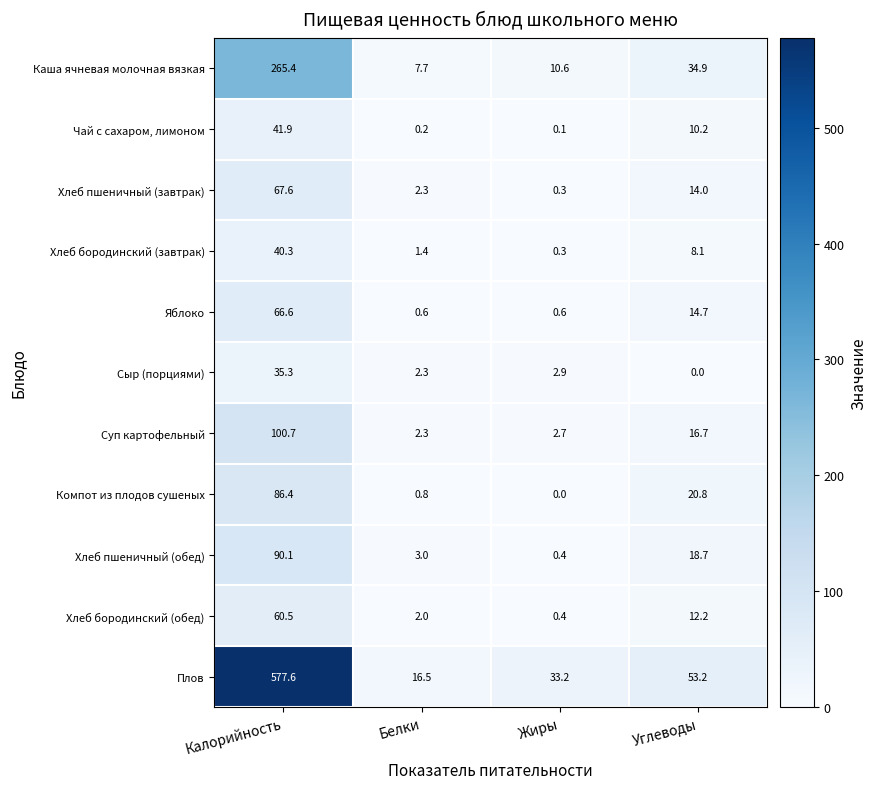

At how many categories does at least one series exceed 338?

1